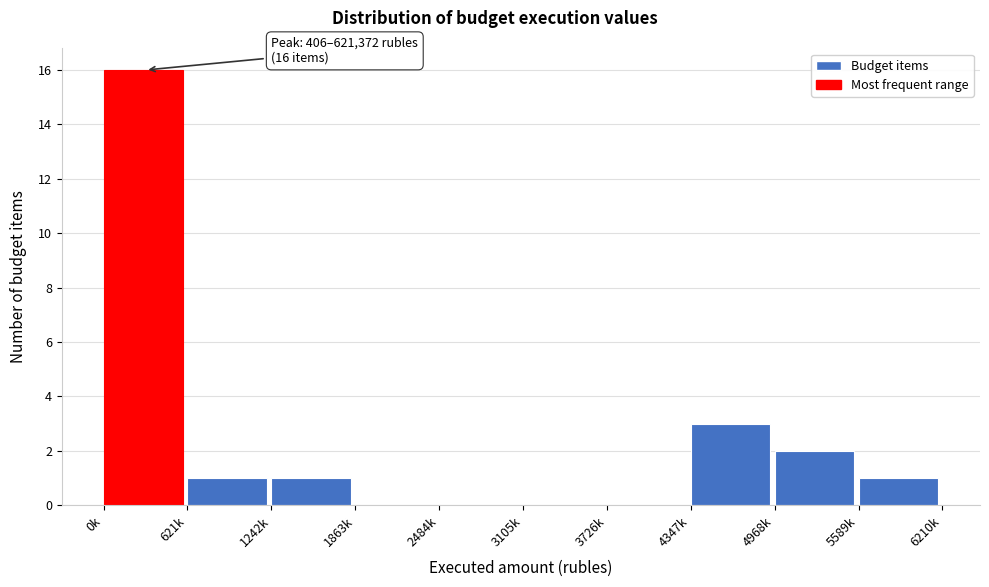

Reading left to right, what are all the values shown in this chart?

0k=16	621k=1	1242k=1	1863k=0	2484k=0	3105k=0	3726k=0	4347k=3	4968k=2	5589k=1